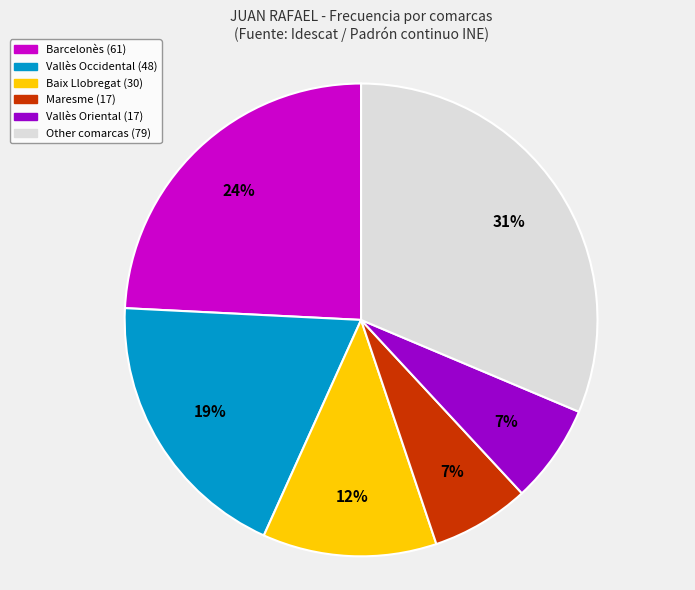

To the nearest percent, what is the average slice percentage?

17%